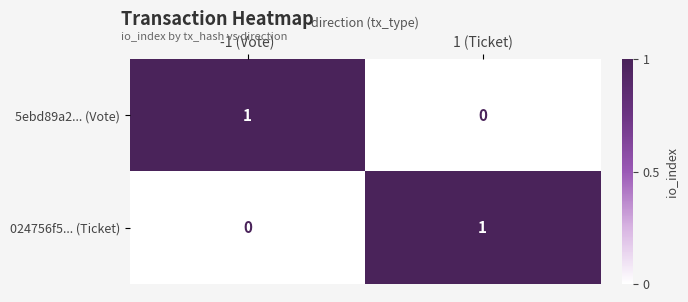

Reading left to right, list all the values displayed in this chart.

5ebd89a2... (Vote): -1 (Vote)=1	1 (Ticket)=0
024756f5... (Ticket): -1 (Vote)=0	1 (Ticket)=1